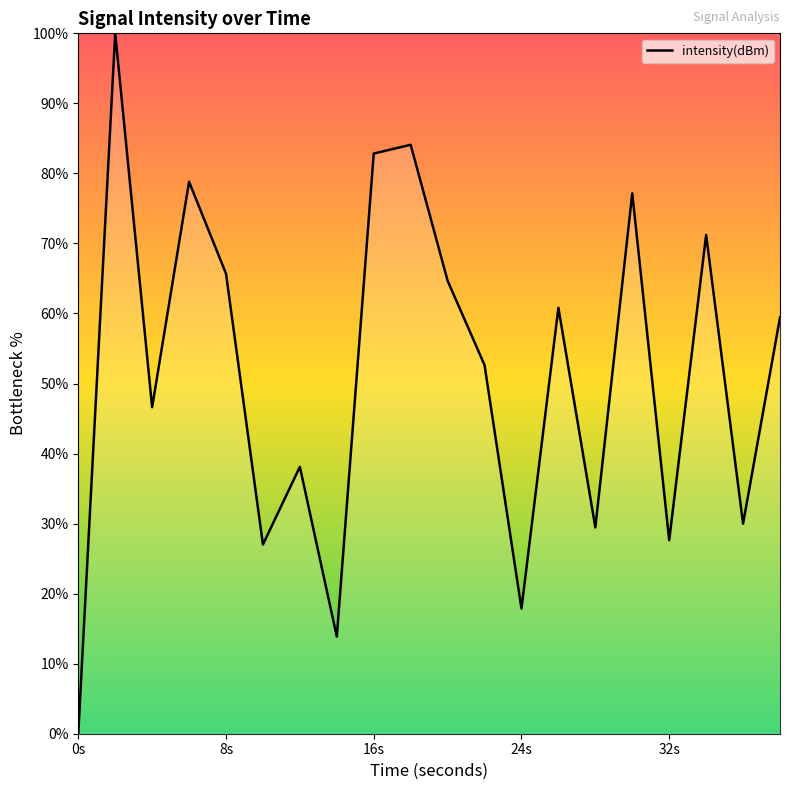

What is the difference between the maximum and second lowest values?

86.1